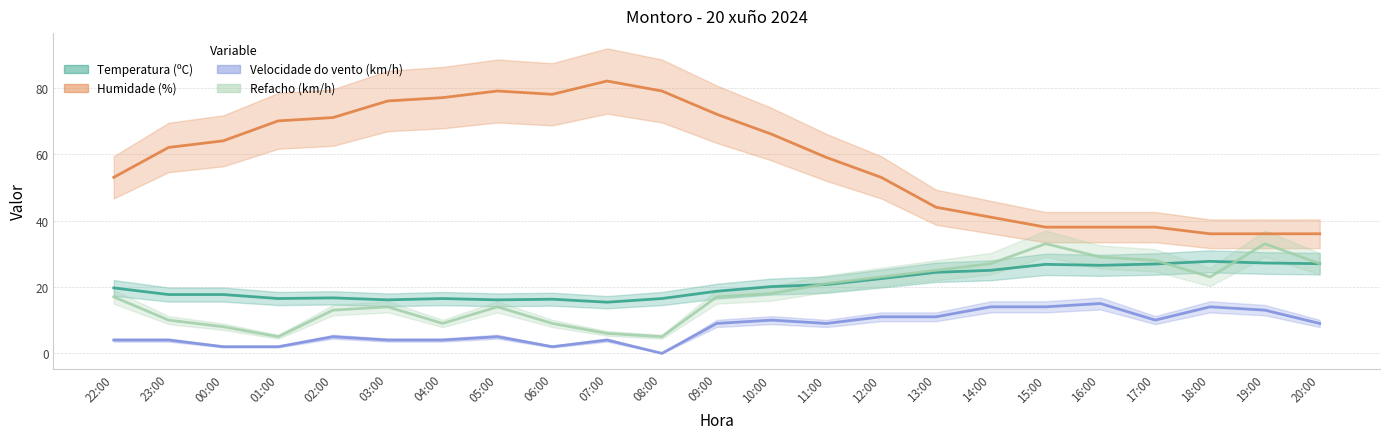

What is the label of the 14th point from the left?

11:00